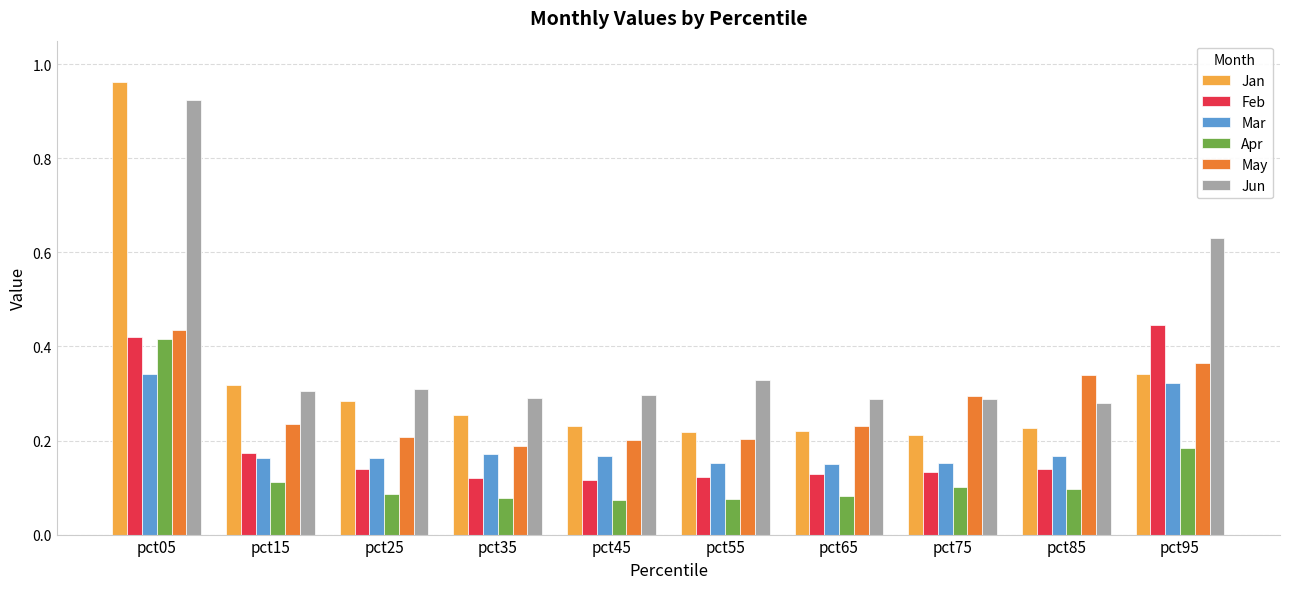

The May series shows 0.4 at pct15. True or false?

False